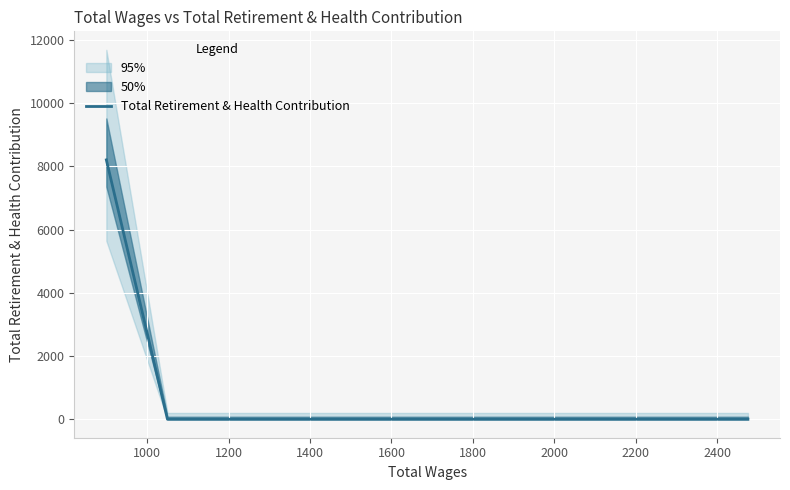

How many positive values are there?

1